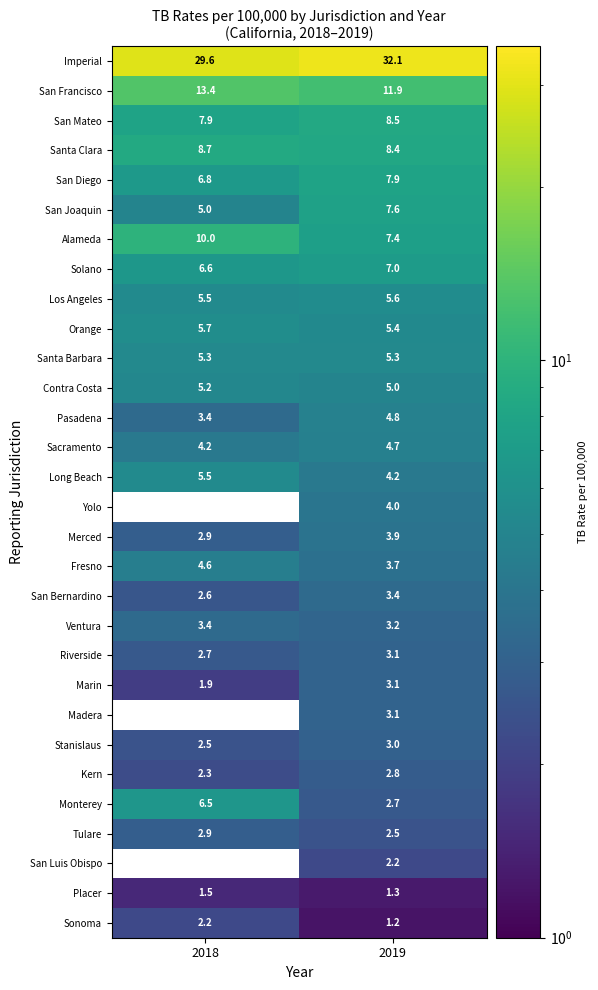

Is the value of Santa Clara at 2019 greater than the value of Solano at 2018?

Yes